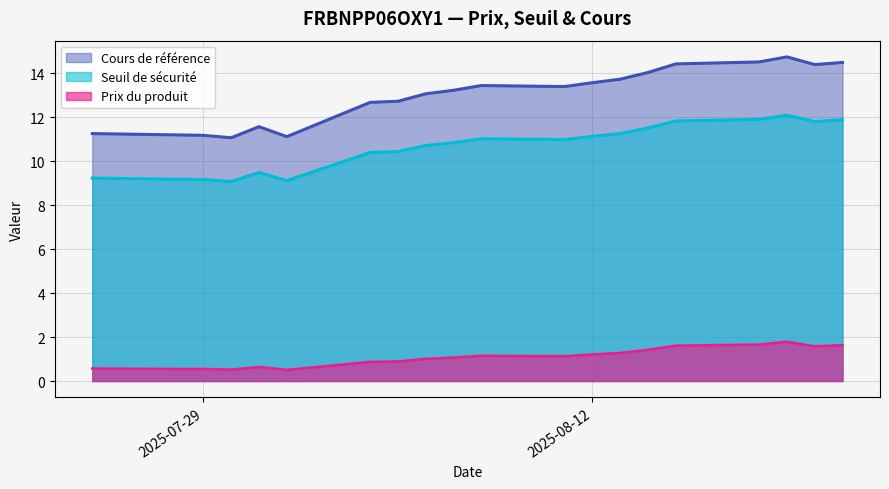

Rank the series by their maximum value, from highest to lowest.

Cours de référence, Seuil de sécurité, Prix du produit